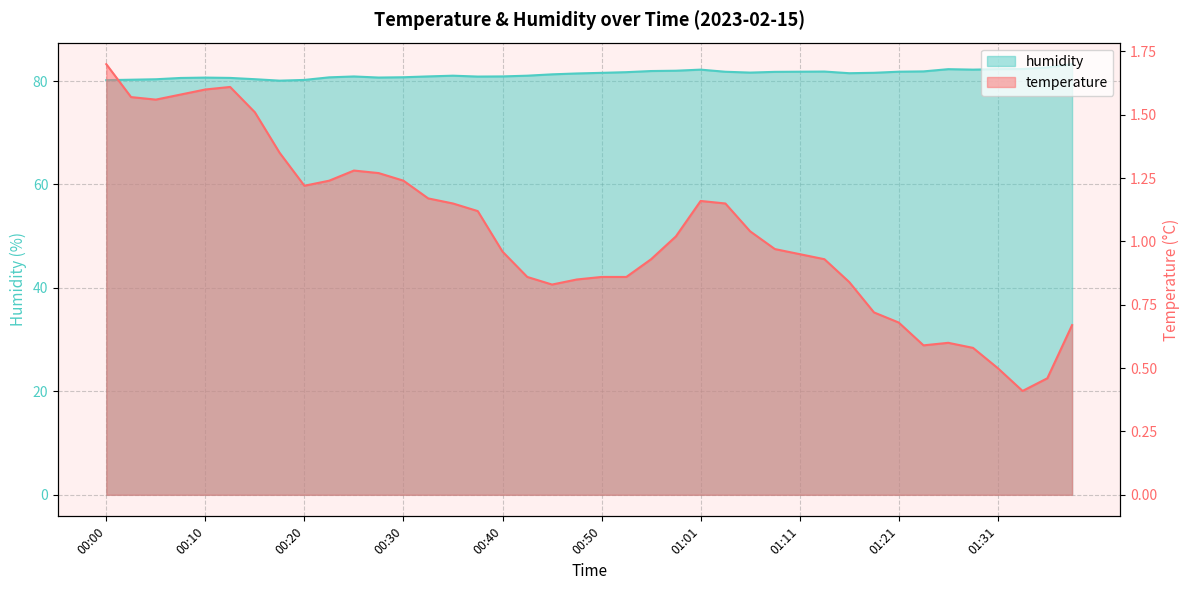

At which category does the chart reach its peak across all series?

01:38